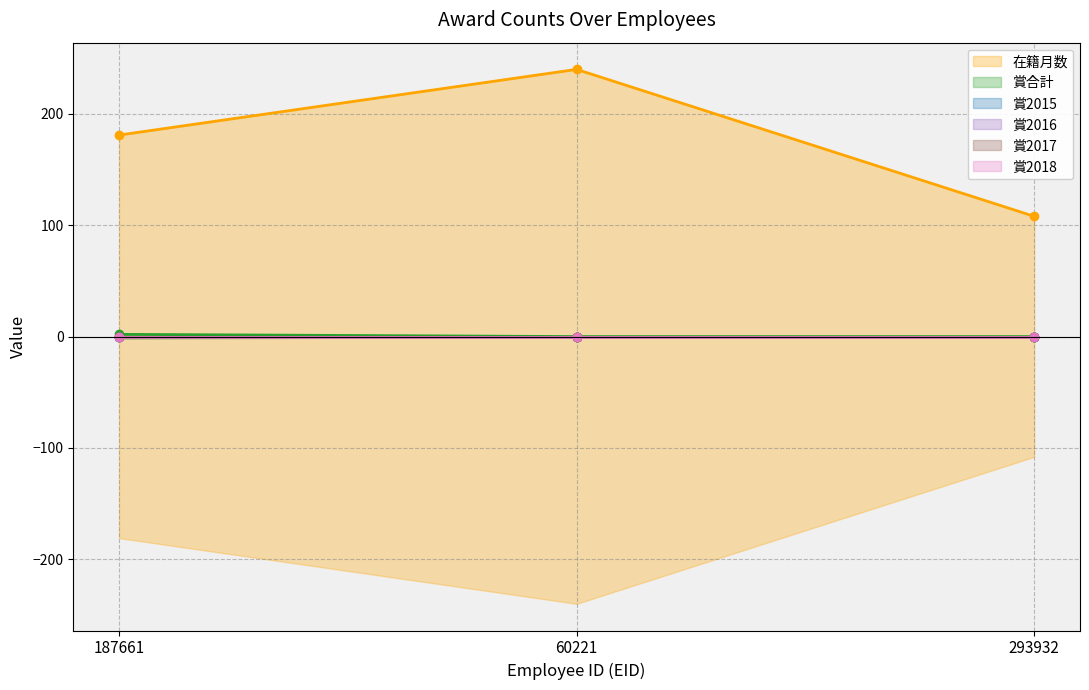

List the series in order of their peak value, highest first.

在籍月数, 賞合計, 賞2015, 賞2016, 賞2017, 賞2018